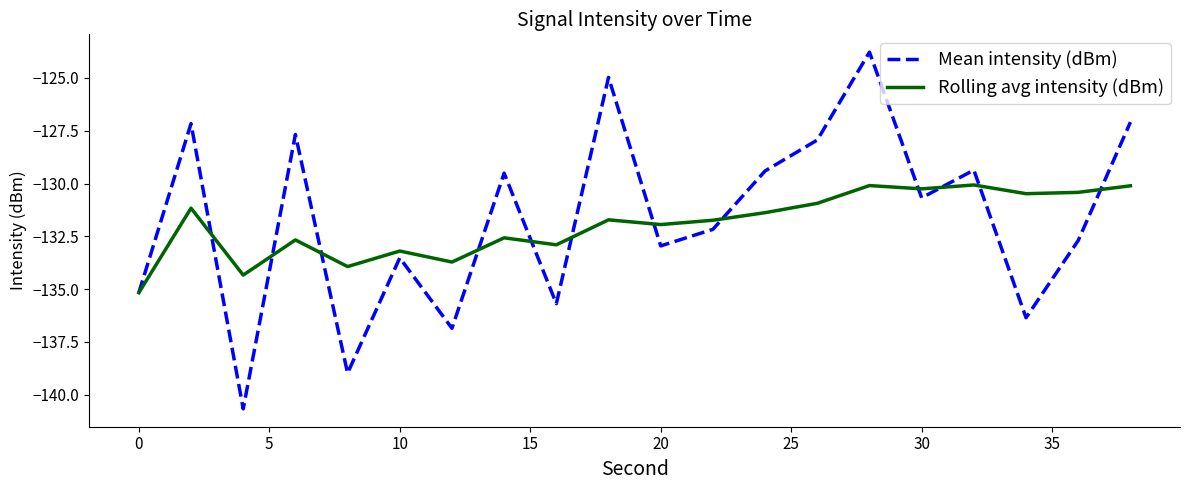

What are all the series names shown in the legend?

Mean intensity (dBm), Rolling avg intensity (dBm)